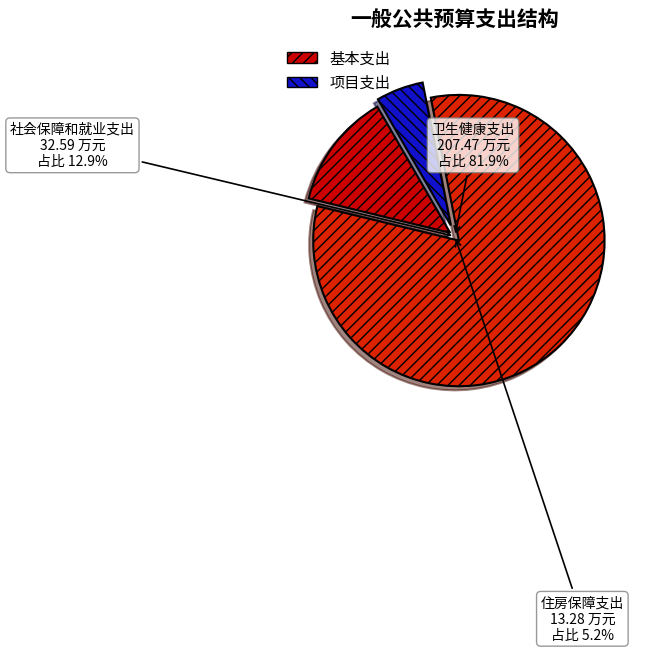

To the nearest percent, what is the combined percentage of 卫生健康支出 and 社会保障和就业支出?

95%